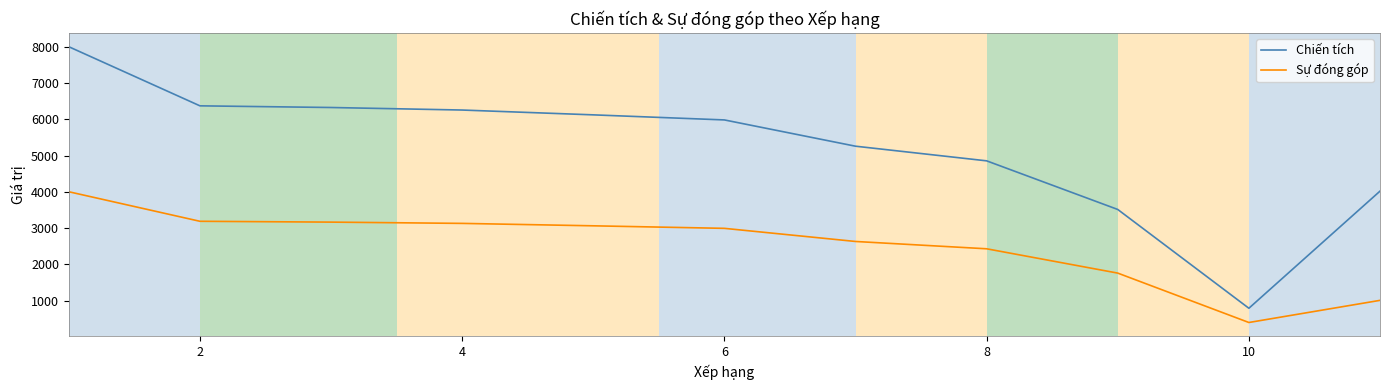

Rank the series by their average value, from lowest to highest.

Sự đóng góp, Chiến tích